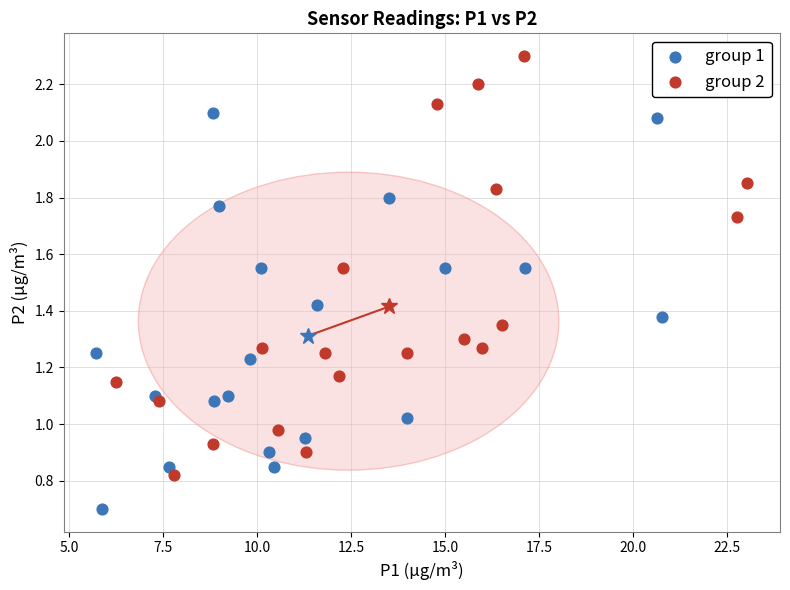

Which series contains the highest Y value?

group 2